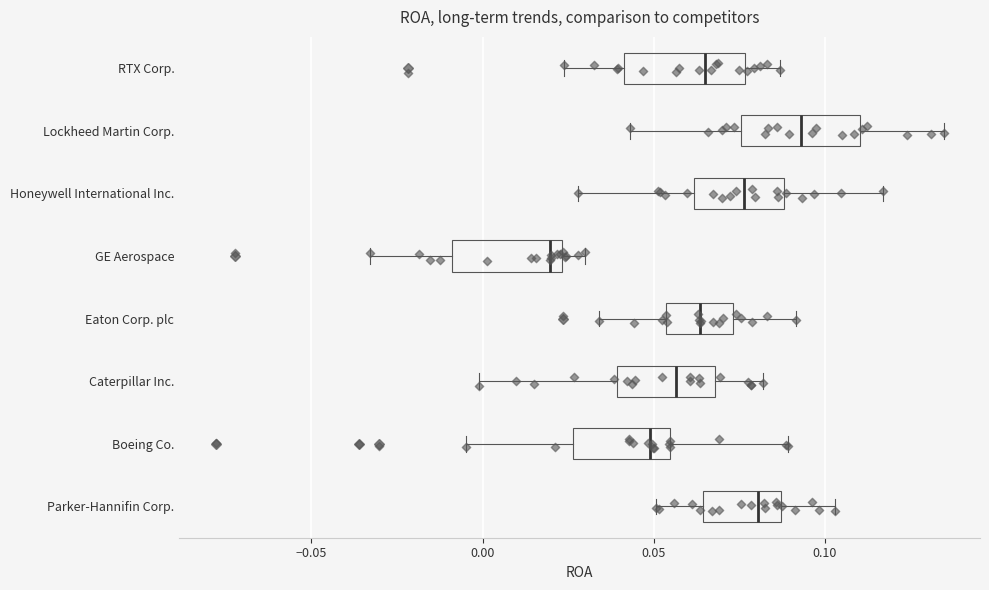

Reading bottom to top, transcribe this box plot: for each box, give where its median line is, the range the box spans, and where its two whiskers end, as read against the x-axis. The values are not printed on the chart, so give them approximately, as read against the axis.

Parker-Hannifin Corp.: median 0.080, box 0.065 to 0.085, whiskers 0.050 to 0.105
Boeing Co.: median 0.050, box 0.025 to 0.055, whiskers -0.005 to 0.090
Caterpillar Inc.: median 0.055, box 0.040 to 0.070, whiskers 0.000 to 0.080
Eaton Corp. plc: median 0.065, box 0.055 to 0.075, whiskers 0.035 to 0.090
GE Aerospace: median 0.020, box -0.010 to 0.025, whiskers -0.035 to 0.030
Honeywell International Inc.: median 0.075, box 0.060 to 0.090, whiskers 0.030 to 0.115
Lockheed Martin Corp.: median 0.095, box 0.075 to 0.110, whiskers 0.045 to 0.135
RTX Corp.: median 0.065, box 0.040 to 0.075, whiskers 0.025 to 0.085